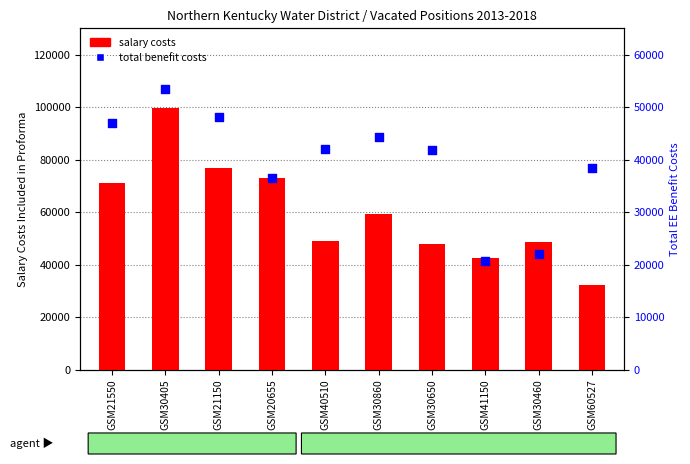

At how many categories does at least one series exceed 36192?

10